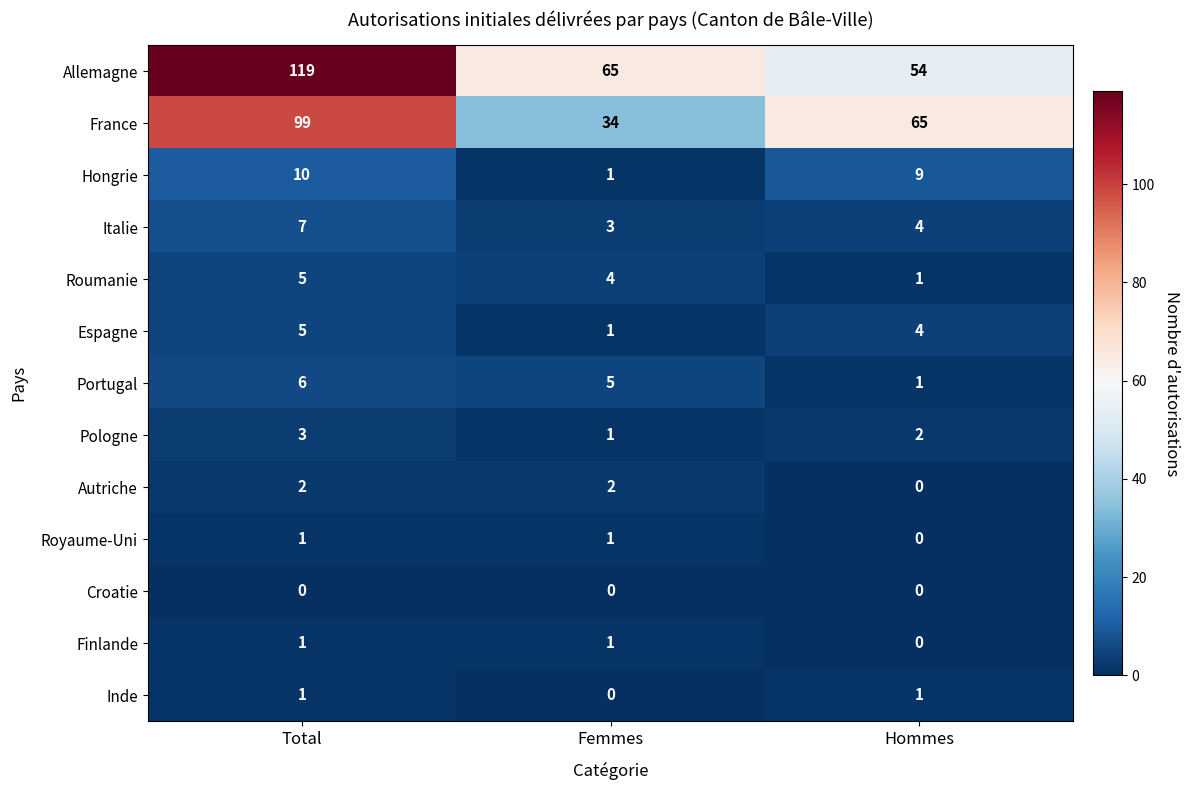

Is it true that Royaume-Uni equals 0 at Femmes?

False